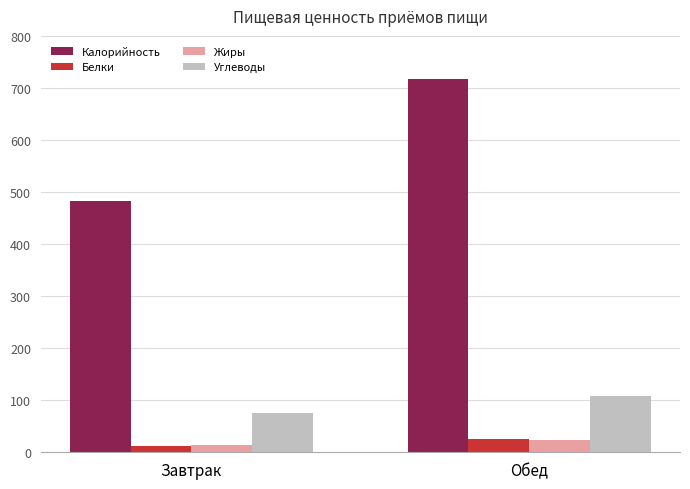

How many bars are there in total?

8